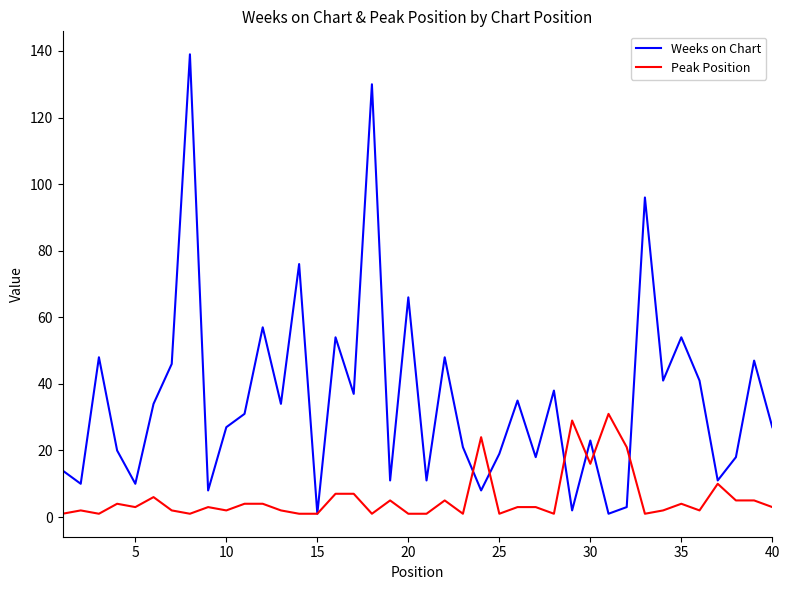

What is the greatest value displayed?

139